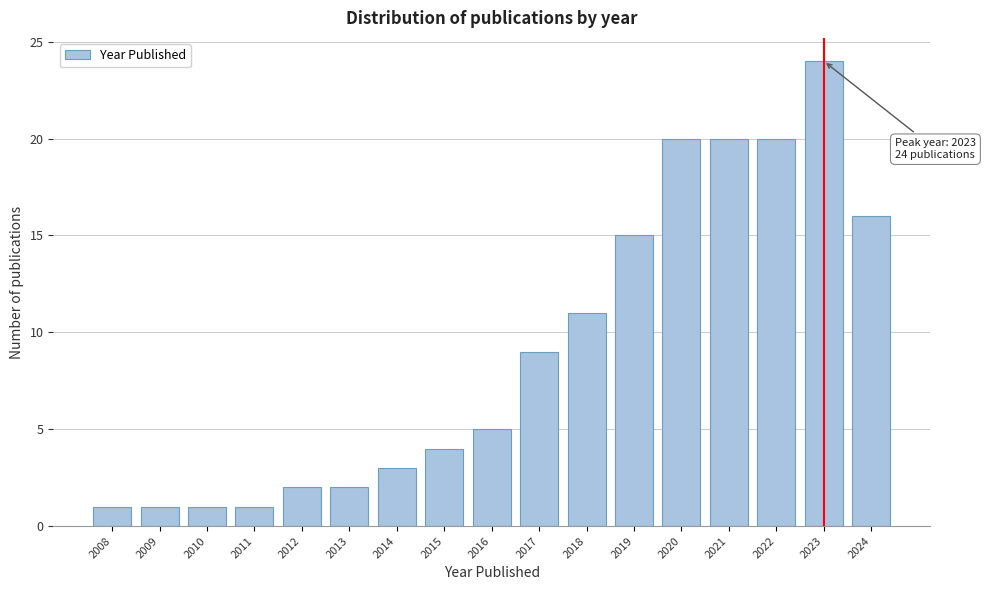

Reading left to right, what are all the values shown in this chart?

2008=1	2009=1	2010=1	2011=1	2012=2	2013=2	2014=3	2015=4	2016=5	2017=9	2018=11	2019=15	2020=20	2021=20	2022=20	2023=24	2024=16